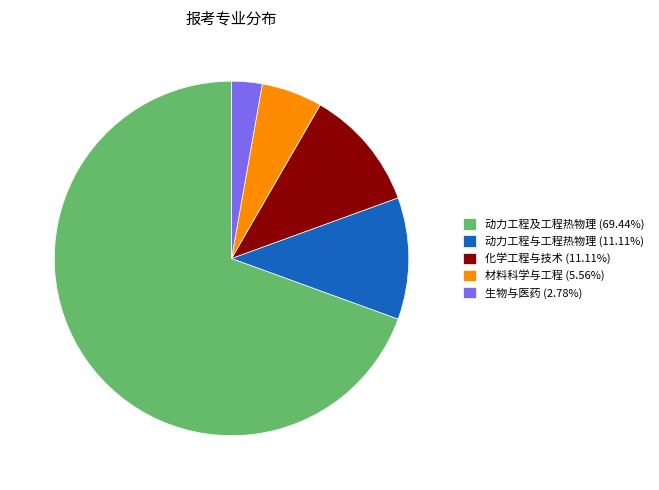

Which category has the biggest portion of the pie?

动力工程及工程热物理